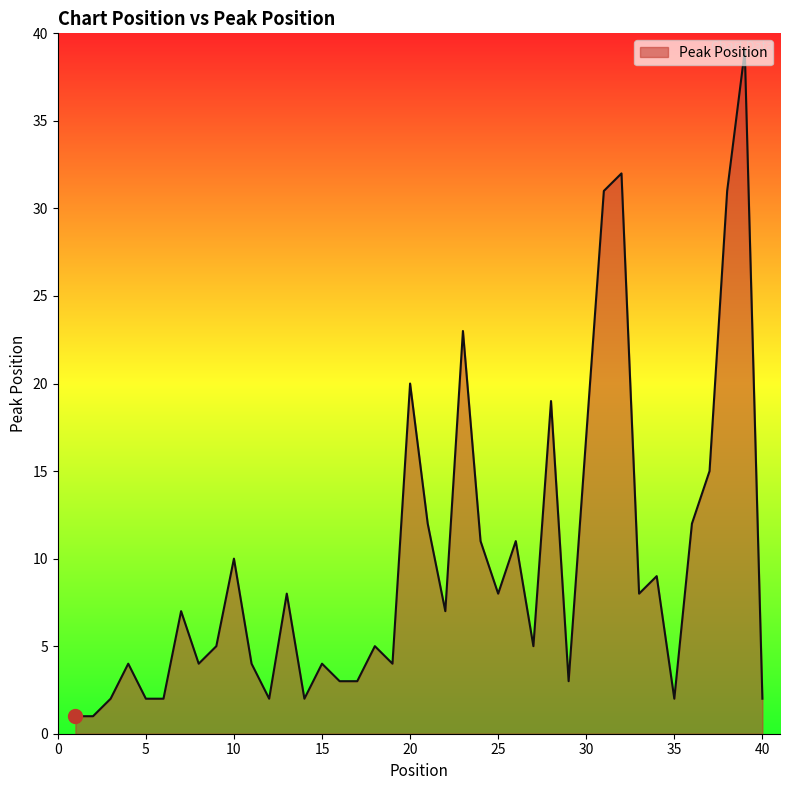

What is the maximum value shown in the chart?

39